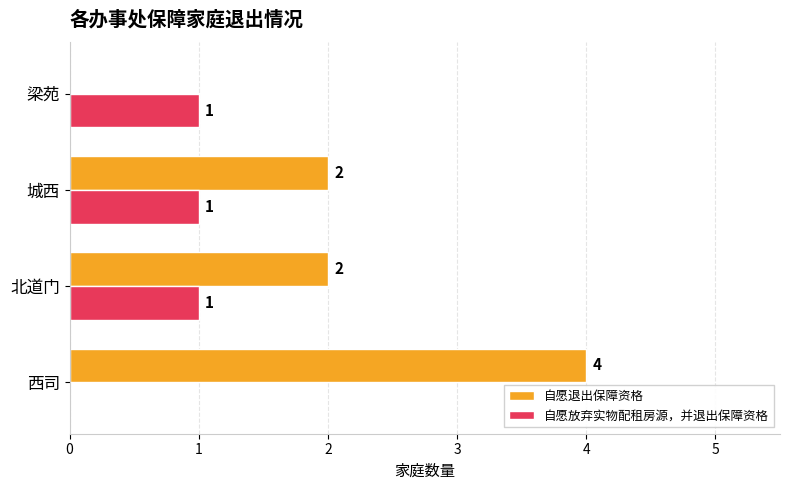

What is the maximum value for 自愿退出保障资格?

4